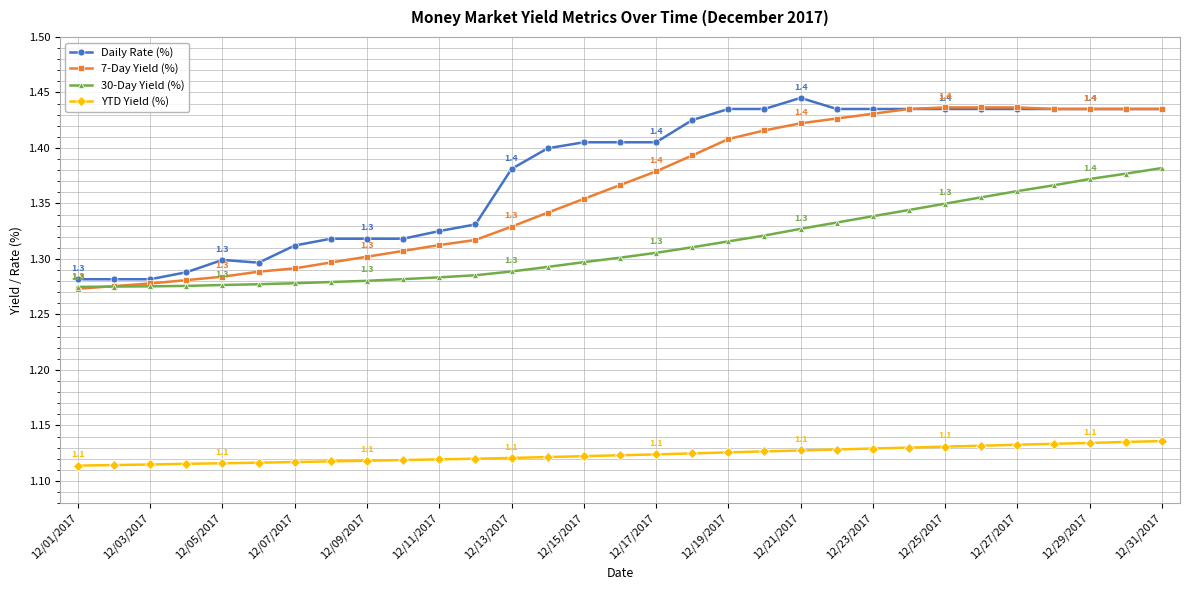

At how many categories does at least one series exceed 1?

31